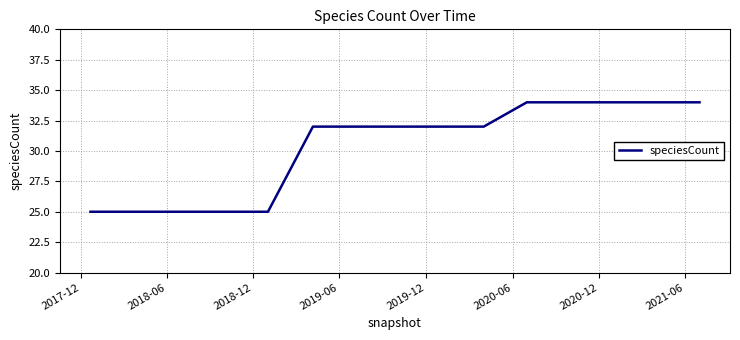

What is the difference between the maximum and minimum values?

9